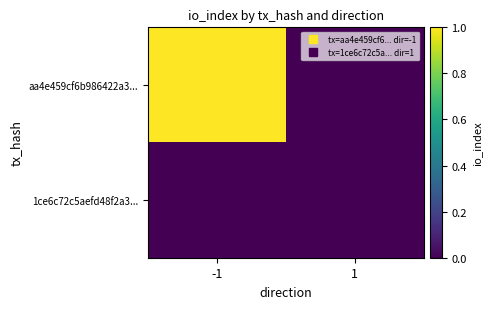

Between -1 and 1, which is larger?

-1